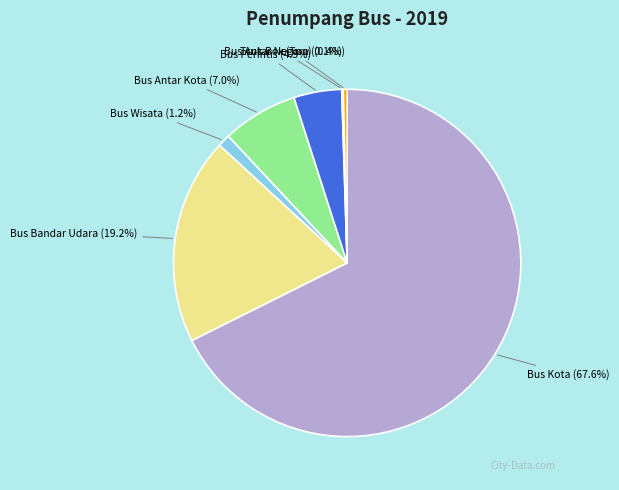

What percentage is NOT represented by Bus Wisata?

98.8%